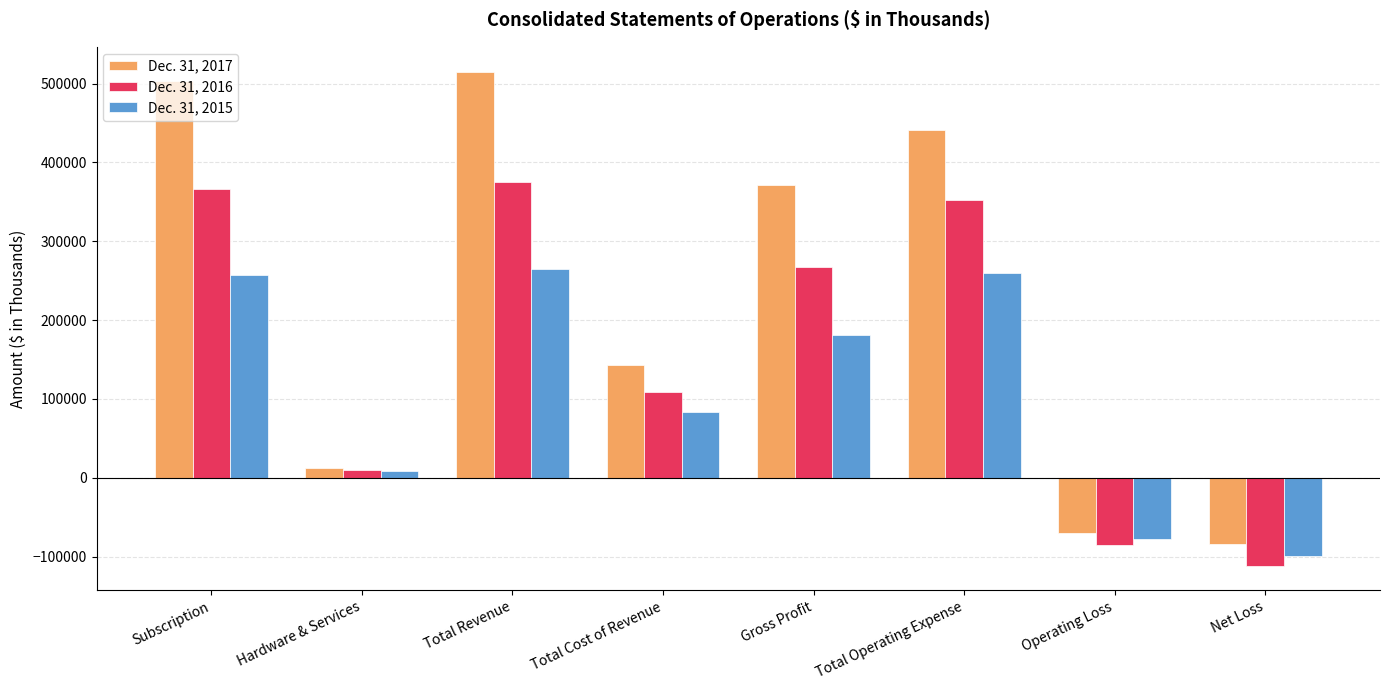

Which series has the largest total across all categories?

Dec. 31, 2017